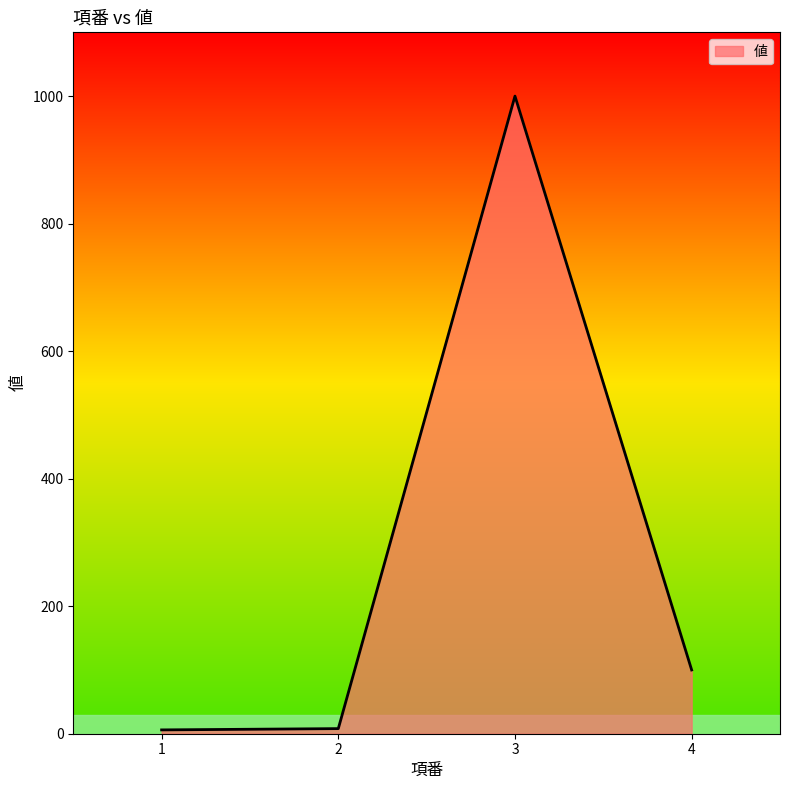

Between 4 and 2, which is larger?

4